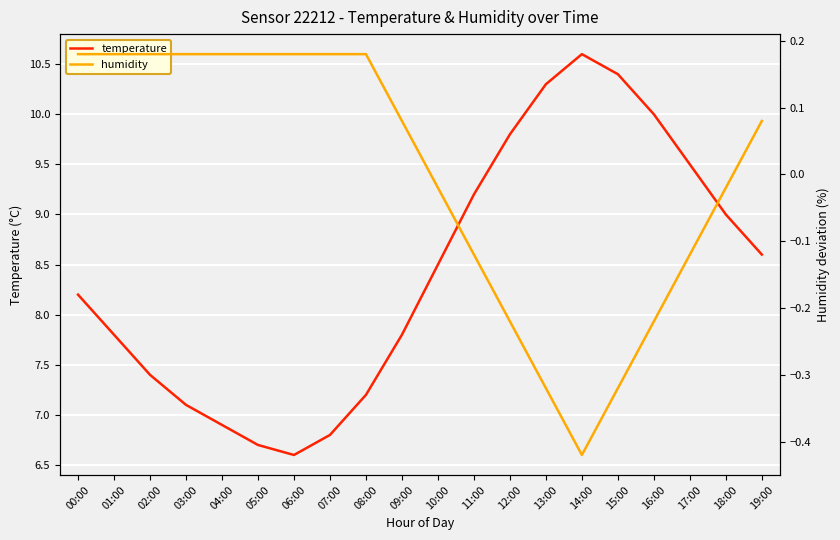

Is the value of humidity at 16:00 greater than the value of temperature at 17:00?

No